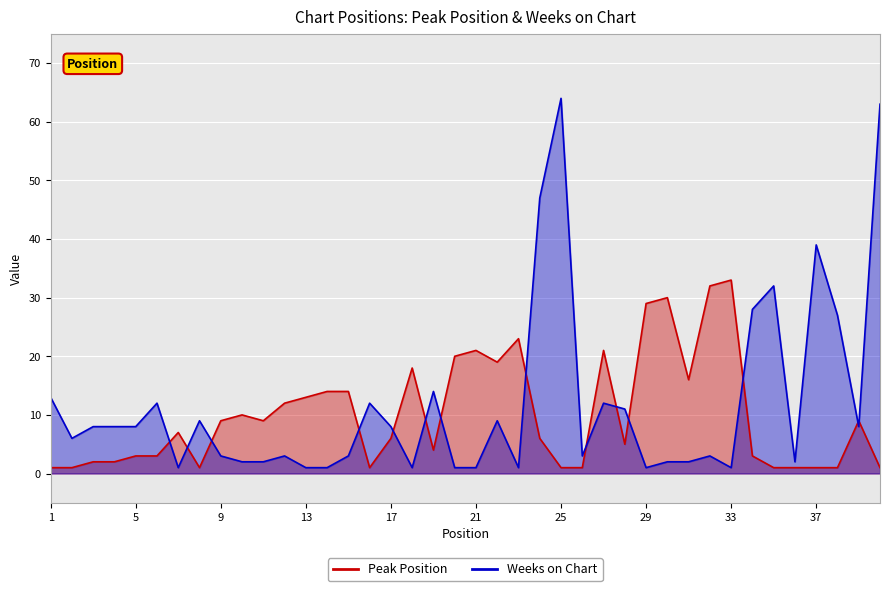

True or false: Peak Position has a value of 7 at 7.

True